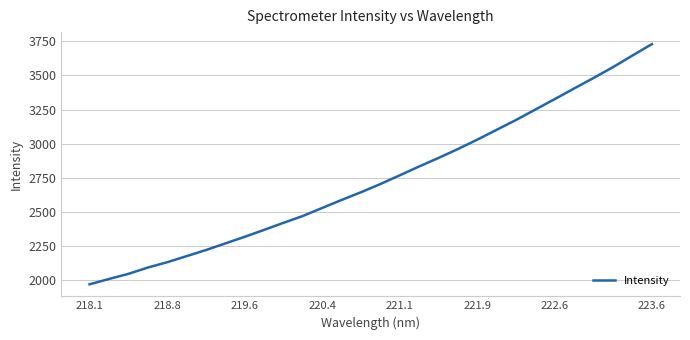

What is the greatest value displayed?

3729.7